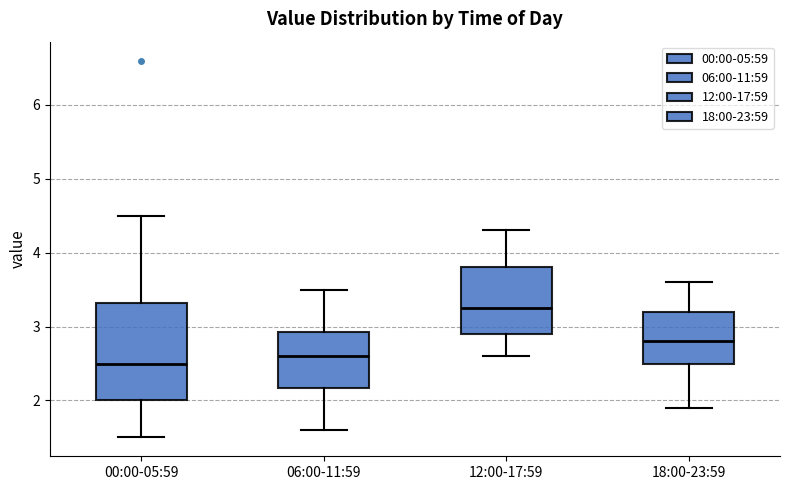

Which box has the lowest median line?

00:00-05:59